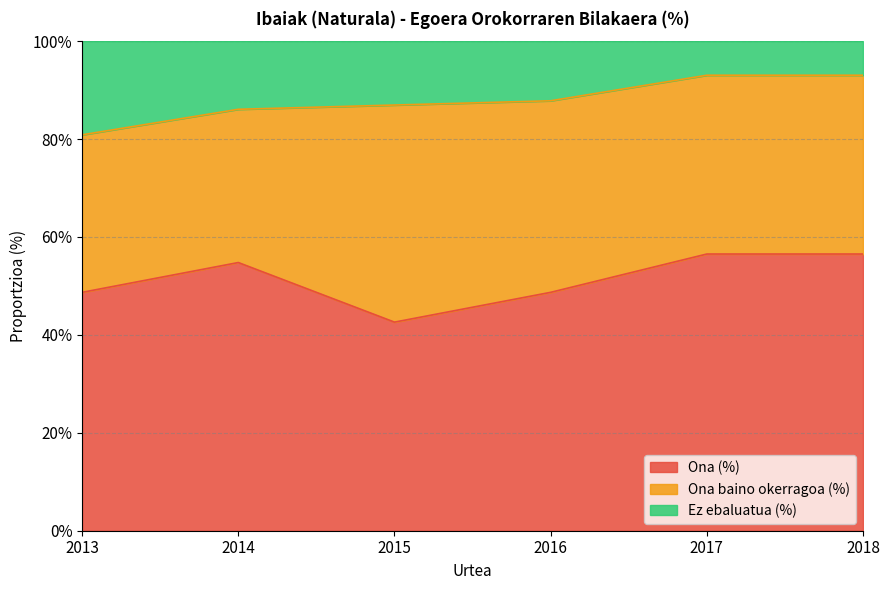

Does the chart have visible grid lines?

Yes